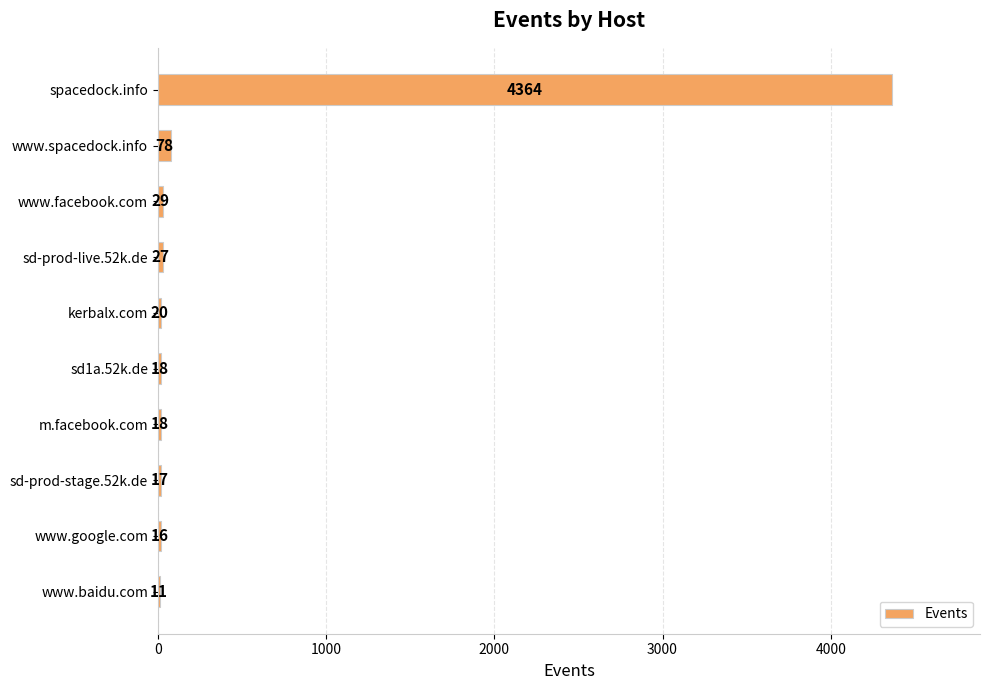

What is the sum of the values at spacedock.info and www.facebook.com?

4393